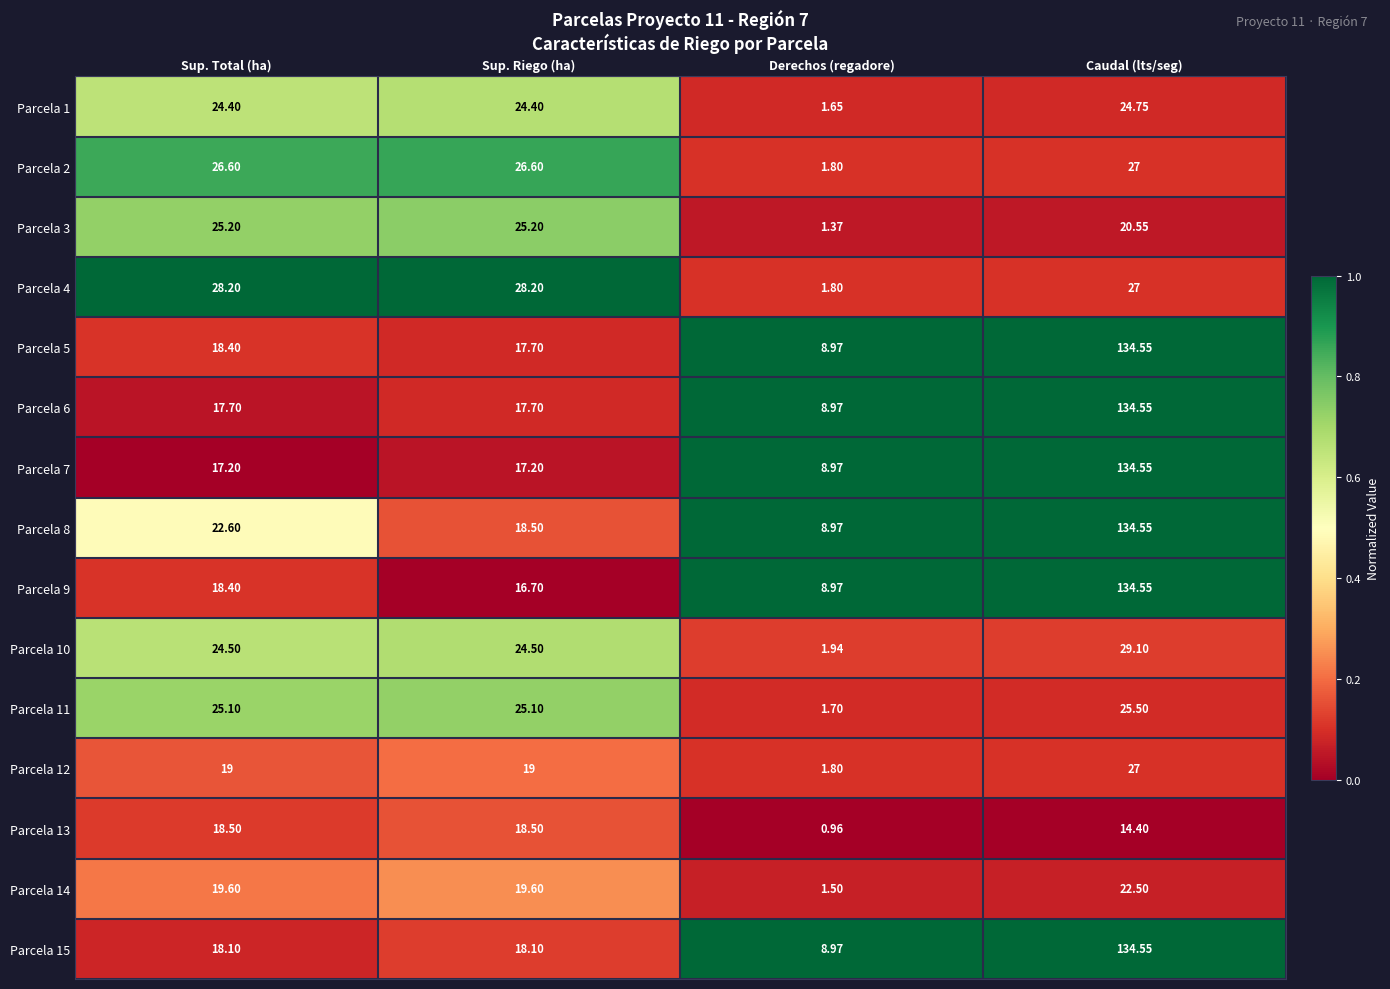

At which label does Parcela 7 reach its minimum?

Derechos (regadore)